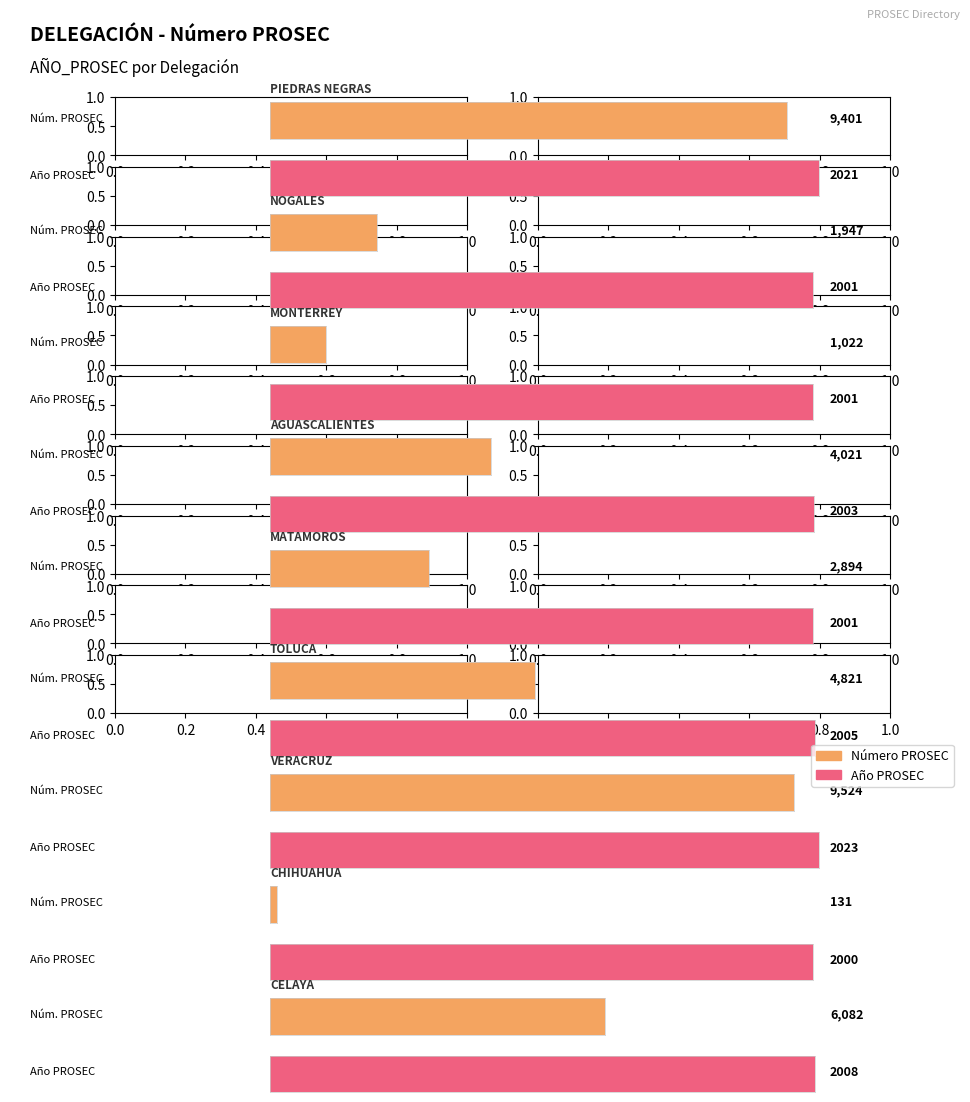

What is the difference between the highest and lowest values at 2?

979